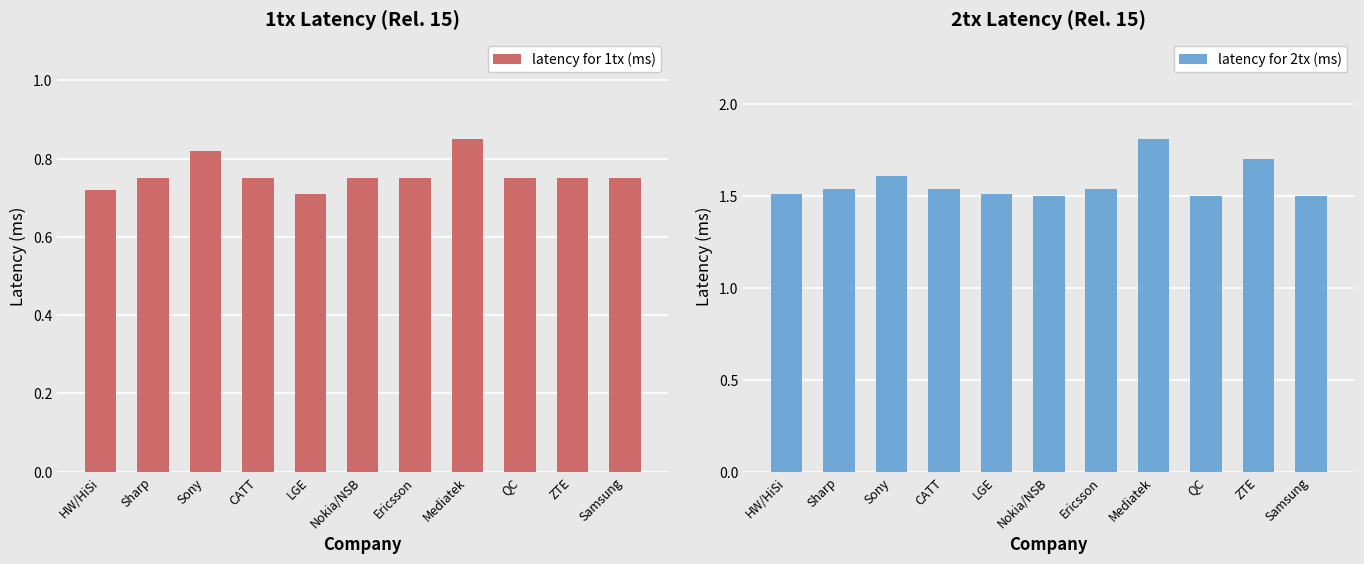

How many distinct data groups are displayed?

2